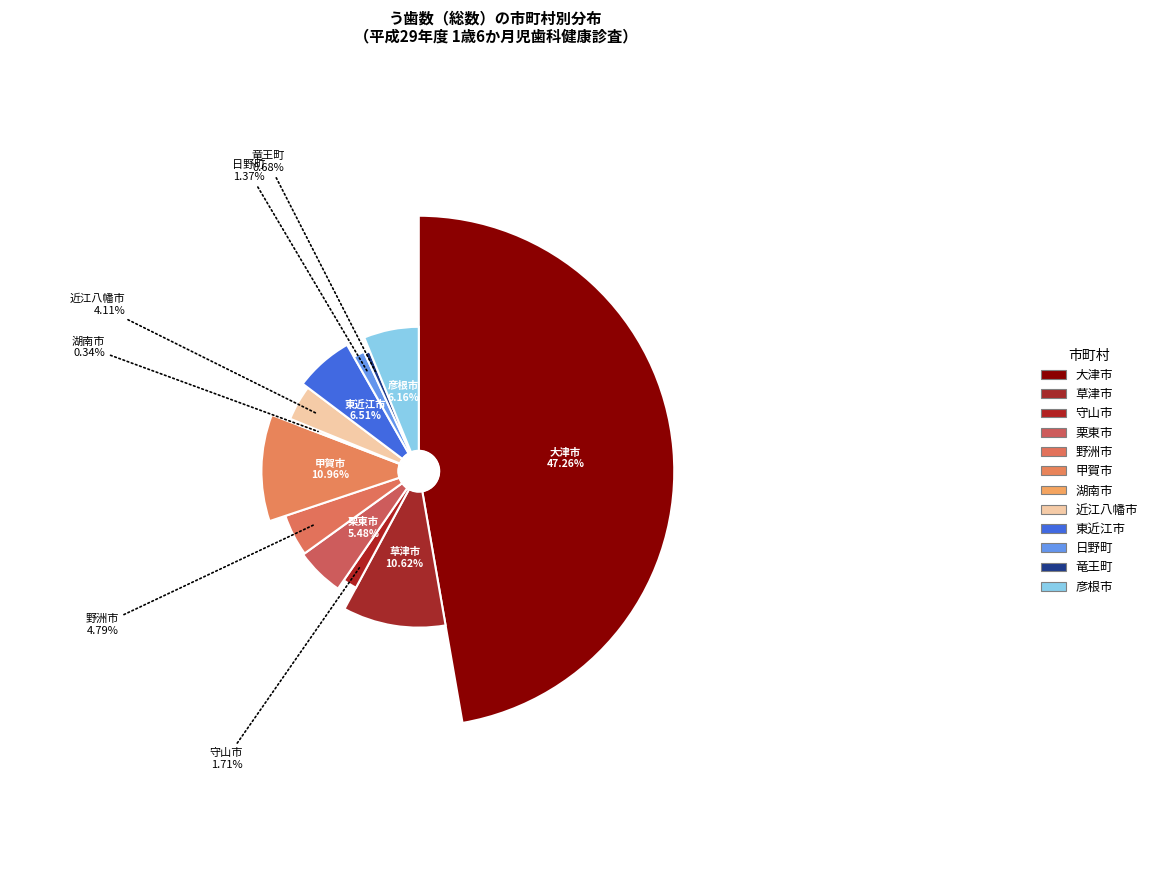

Rank the categories by value from lowest to highest.

湖南市, 竜王町, 日野町, 守山市, 近江八幡市, 野洲市, 栗東市, 彦根市, 東近江市, 草津市, 甲賀市, 大津市